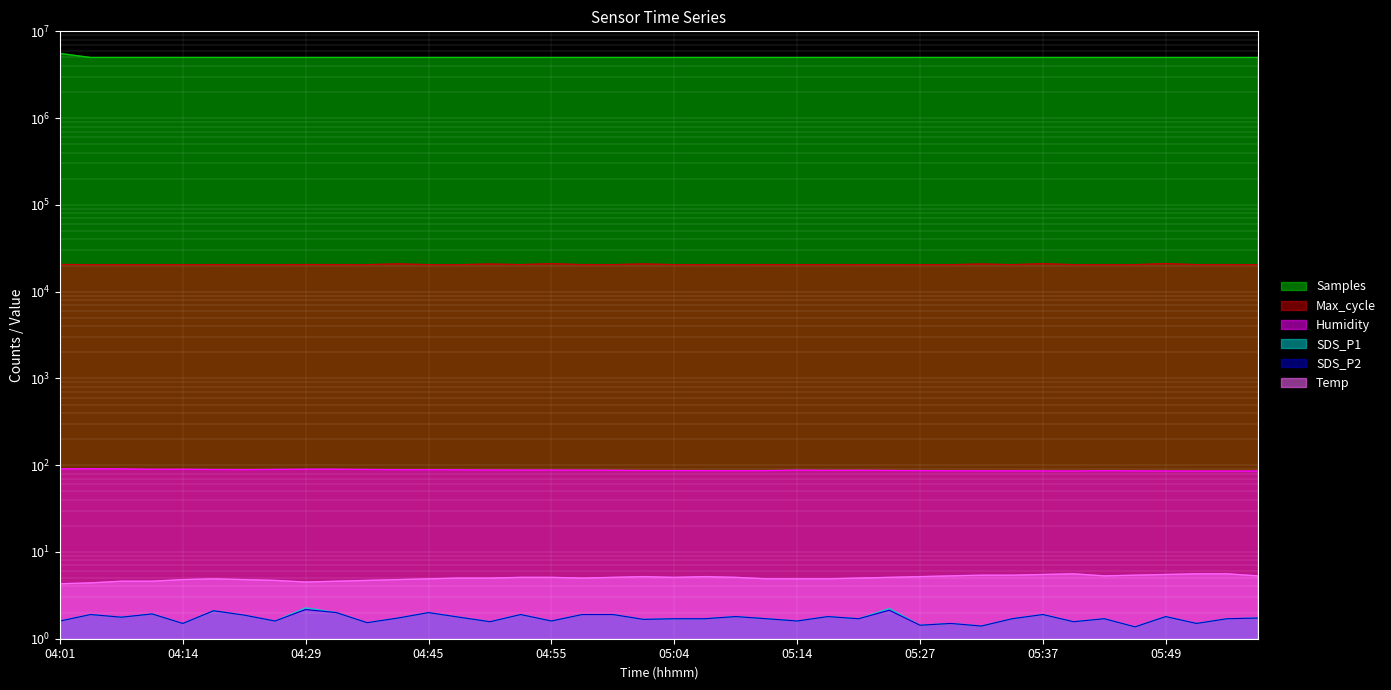

What is the label of the 3rd point from the left?

04:06